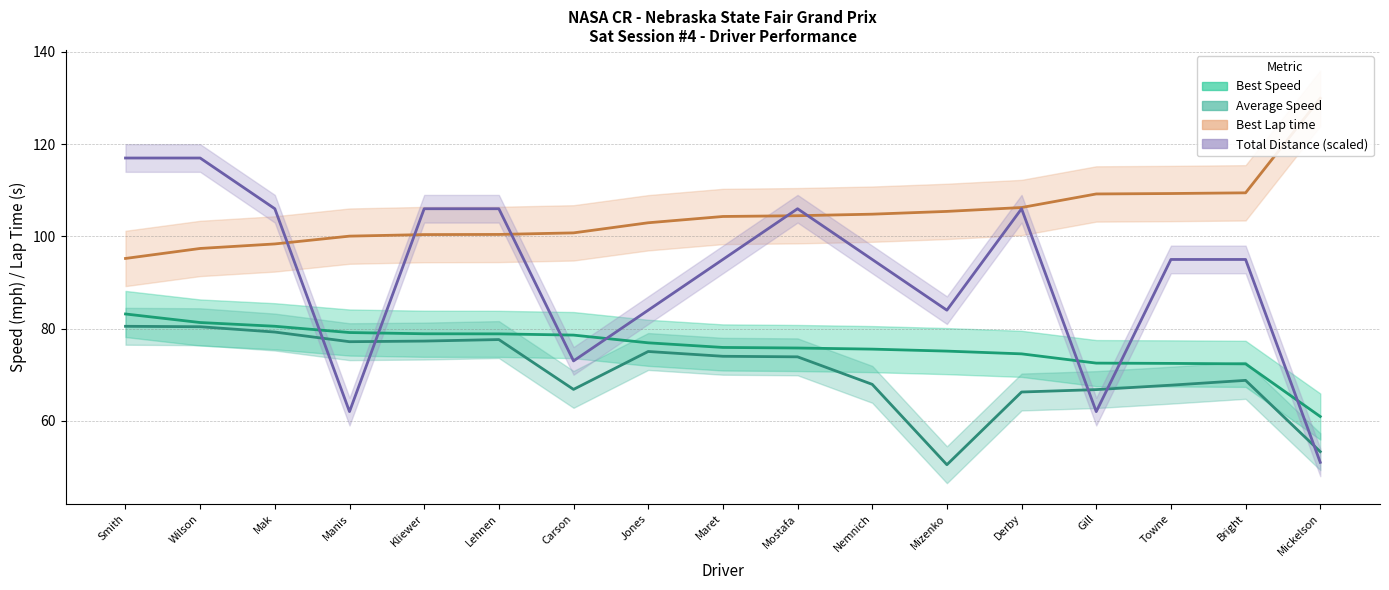

How many values in the Best Speed series exceed 75?

12